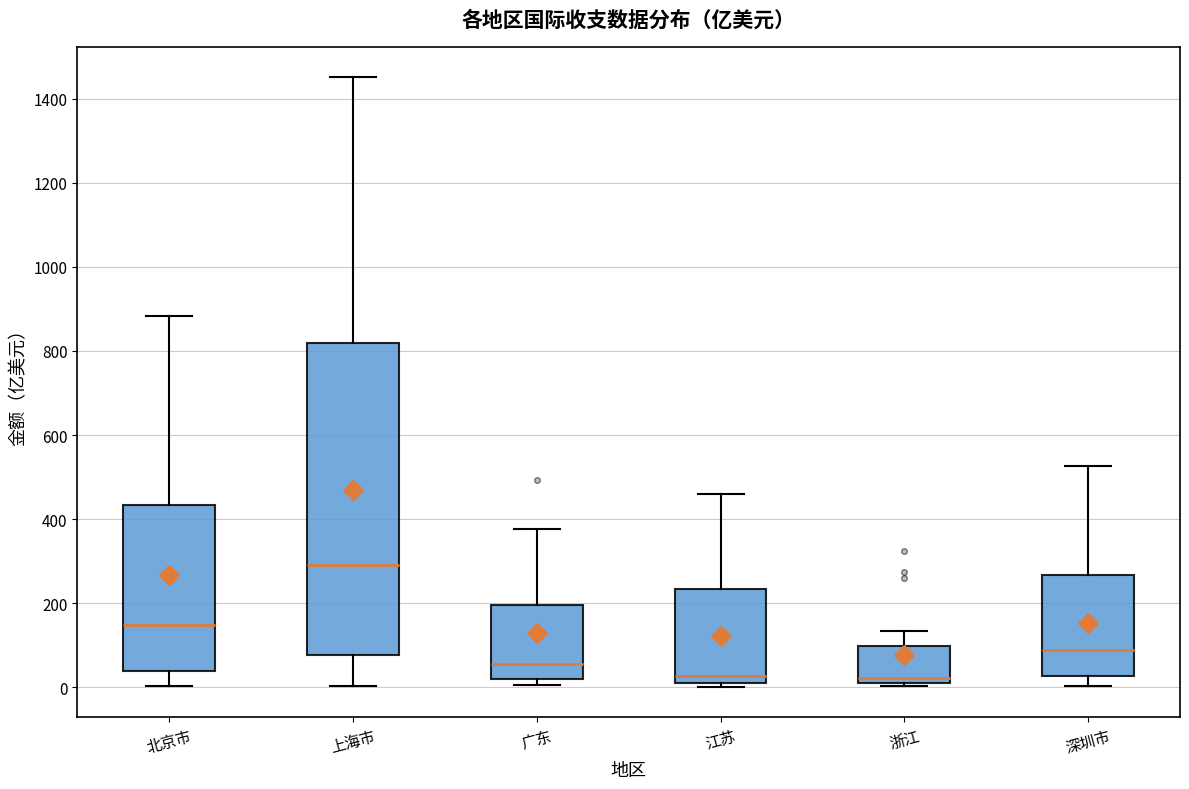

Reading left to right, read every box against the y-axis: the position of its median line, the range the box covers, and the ends of its whiskers. The values are not printed on the chart, so give them approximately, as read against the axis.

北京市: median 140, box 40 to 440, whiskers 0 to 880
上海市: median 300, box 80 to 820, whiskers 0 to 1460
广东: median 60, box 20 to 200, whiskers 0 to 380
江苏: median 20, box 0 to 240, whiskers 0 (just below the box's lower edge) to 460
浙江: median 20 (just above the box's lower edge), box 20 to 100, whiskers 0 to 140
深圳市: median 80, box 20 to 260, whiskers 0 to 520